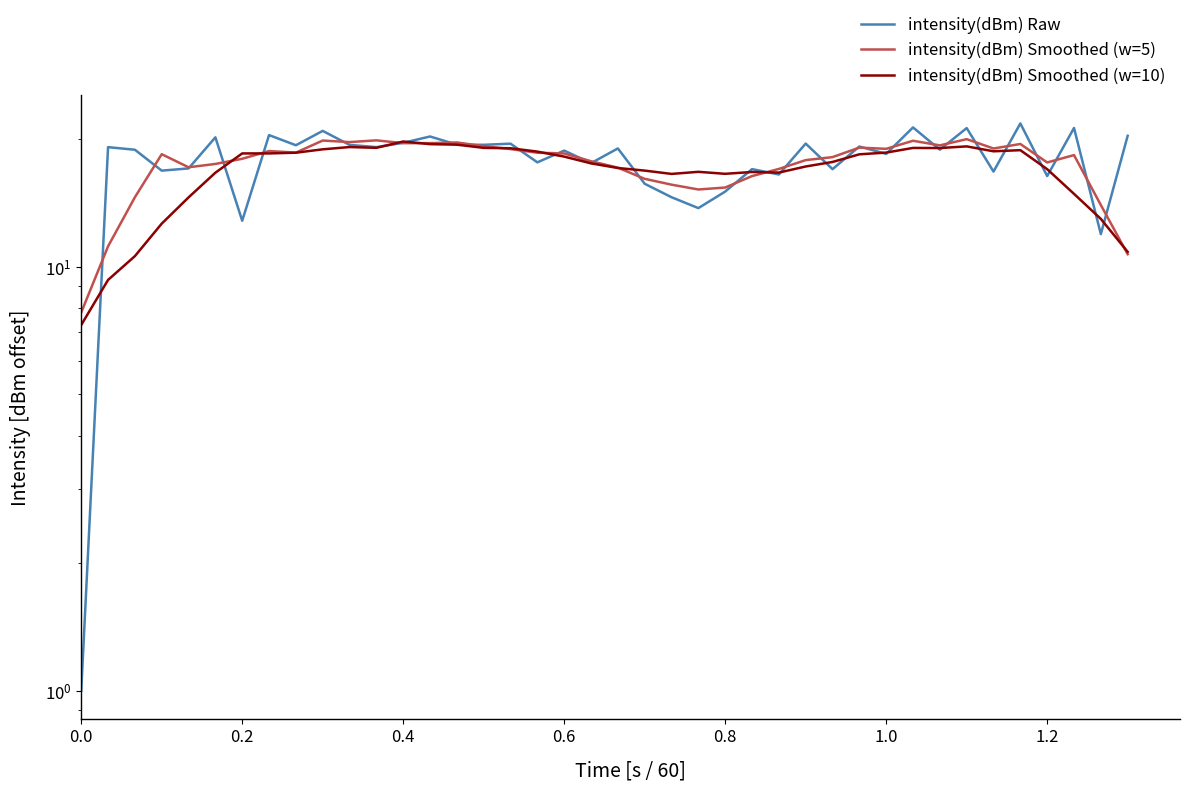

How many intersections are there between intensity(dBm) Smoothed (w=10) and intensity(dBm) Smoothed (w=5)?

9